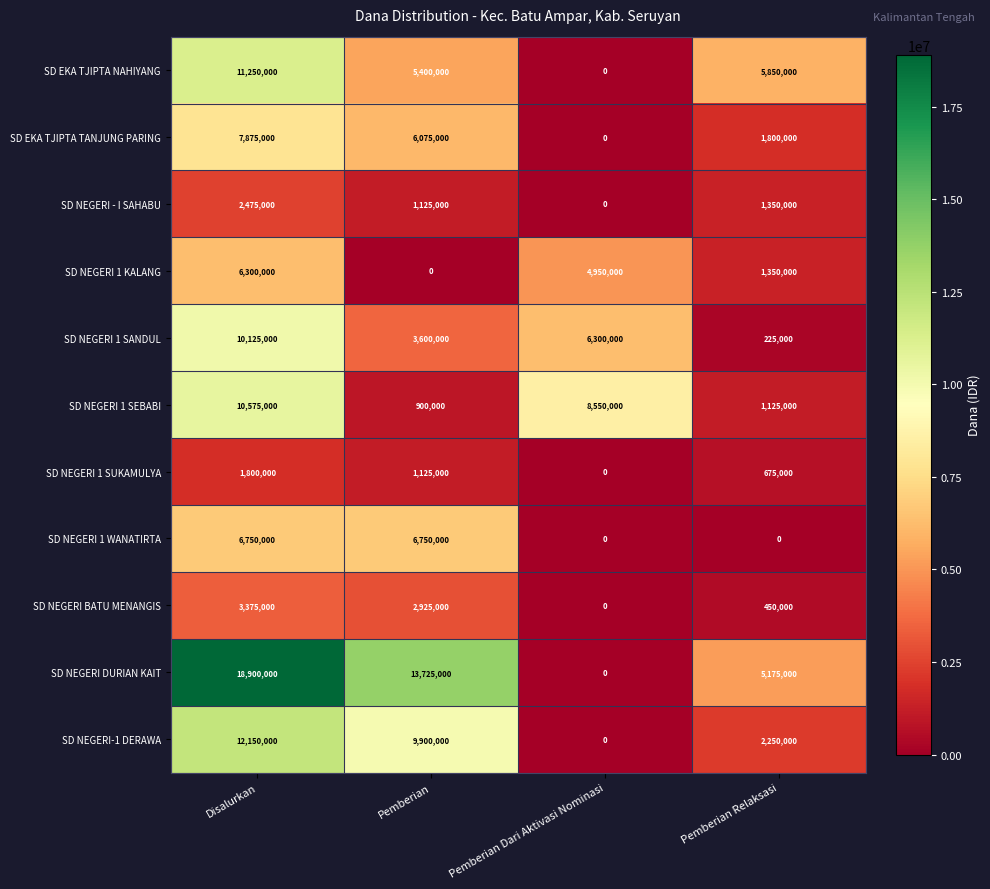

What is the sum of all SD EKA TJIPTA NAHIYANG values?

22500000